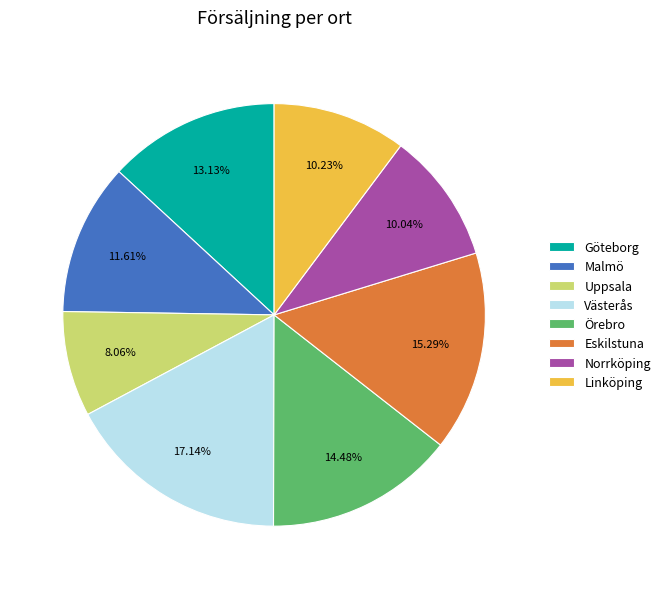

What is the smallest slice in the pie chart?

Uppsala